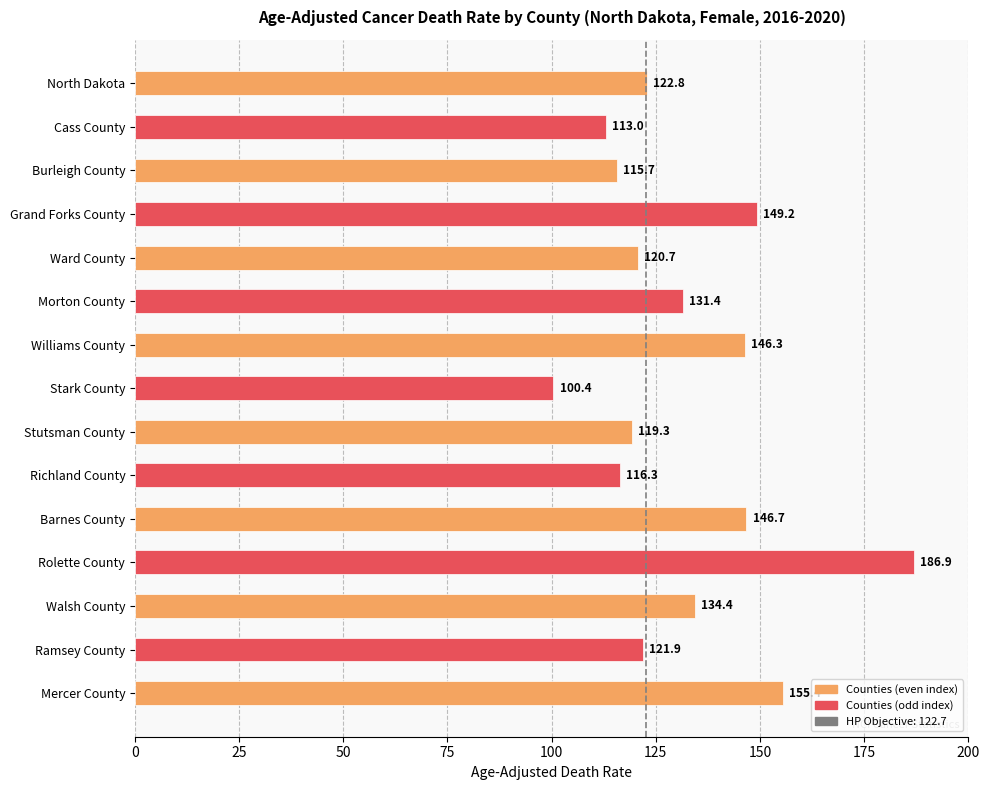

Reading bottom to top, extract all data points from this chart.

155.4	121.9	134.4	186.9	146.7	116.3	119.3	100.4	146.3	131.4	120.7	149.2	115.7	113.0	122.8